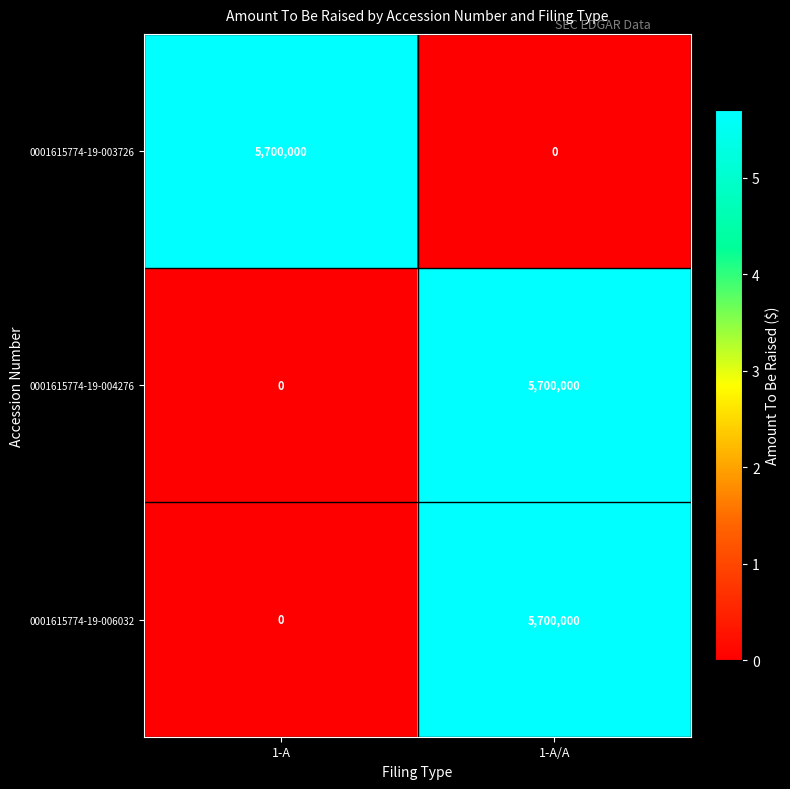

At which label does 0001615774-19-006032 reach its minimum?

1-A